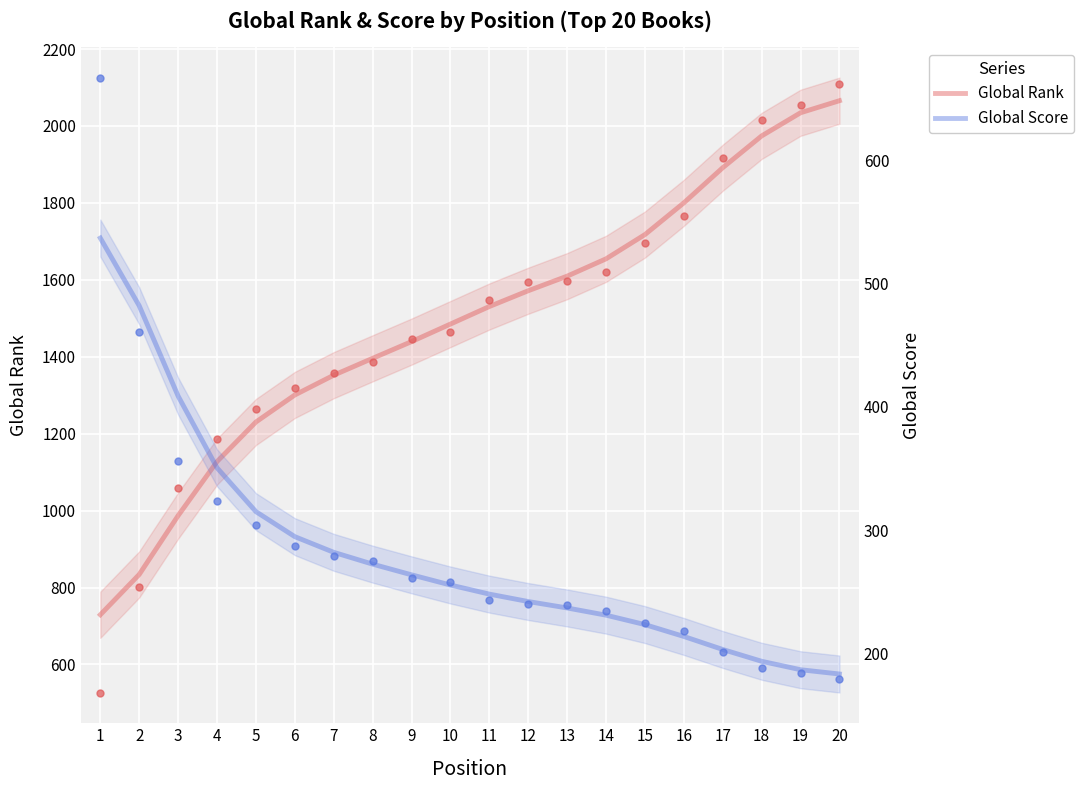

How many lines are shown in the chart?

2